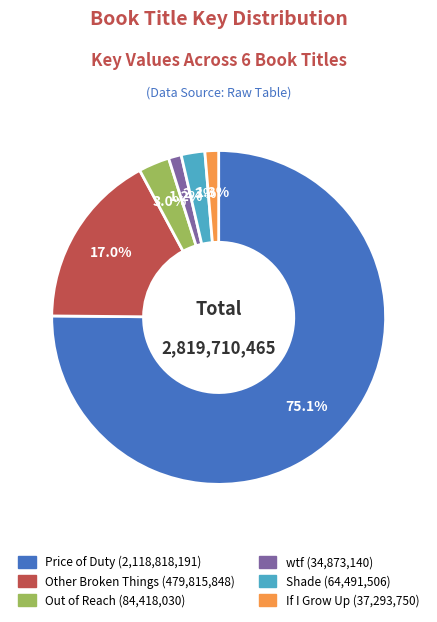

Which category accounts for the majority?

Price of Duty